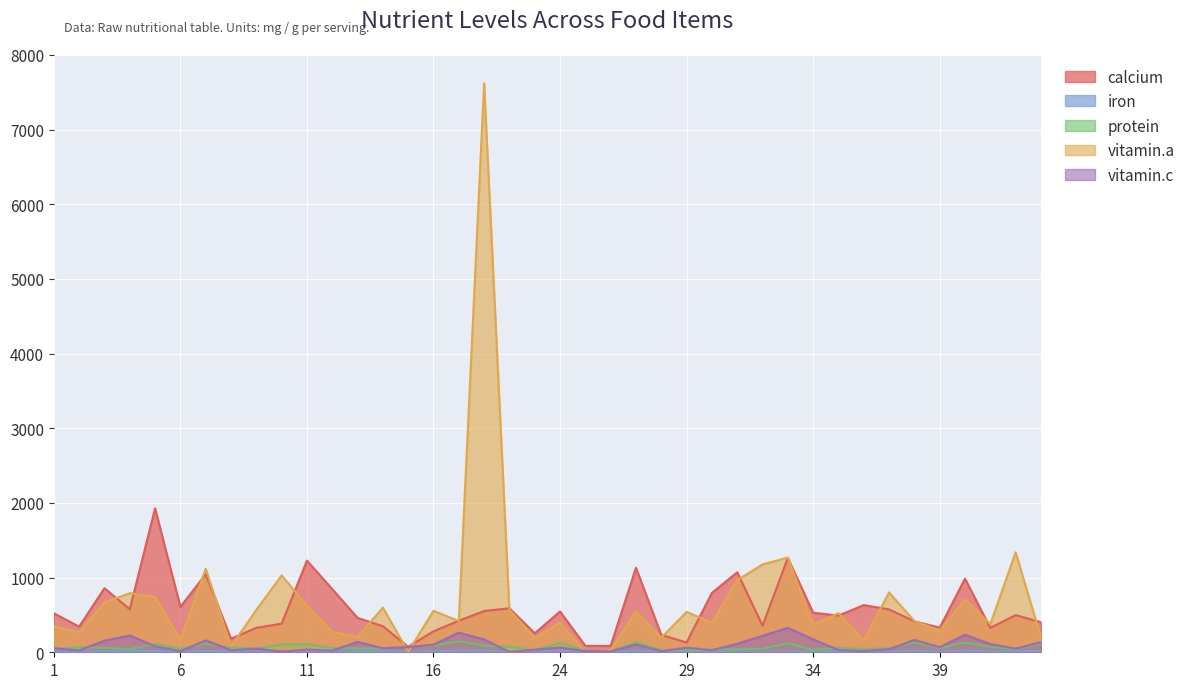

True or false: vitamin.c has a value of 234.3 at 47.

True